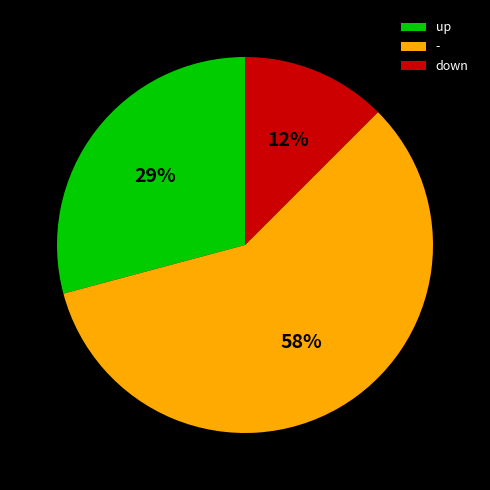

Approximately how many times larger is the value at - compared to up?

2.0